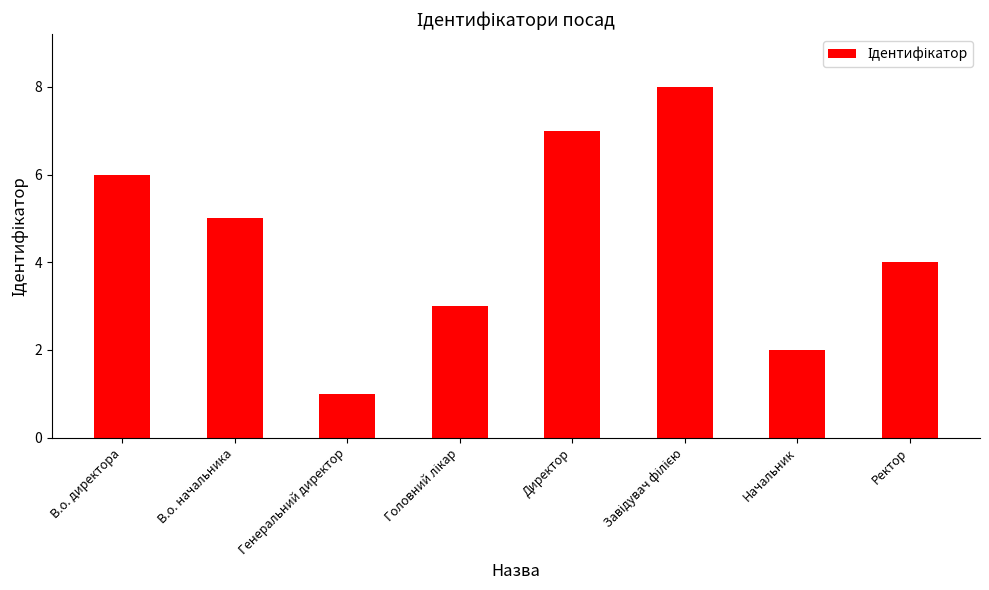

What is the value of the 5th bar from the left?

7